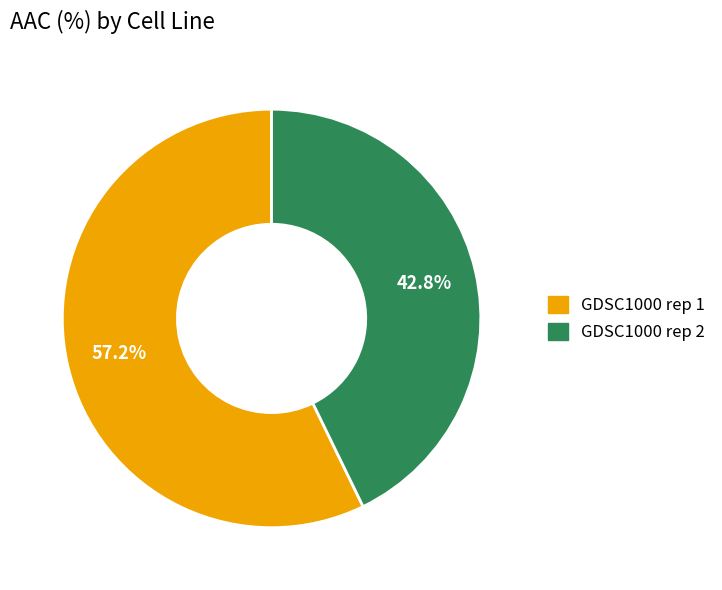

How many slices are in this pie chart?

2